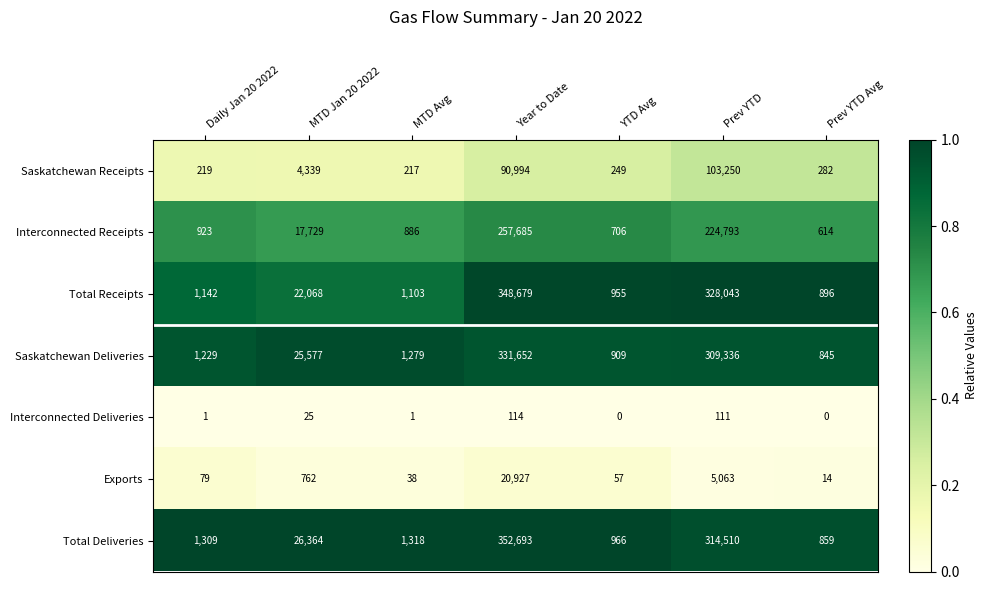

Is it true that Interconnected Deliveries equals 163 at Prev YTD?

False